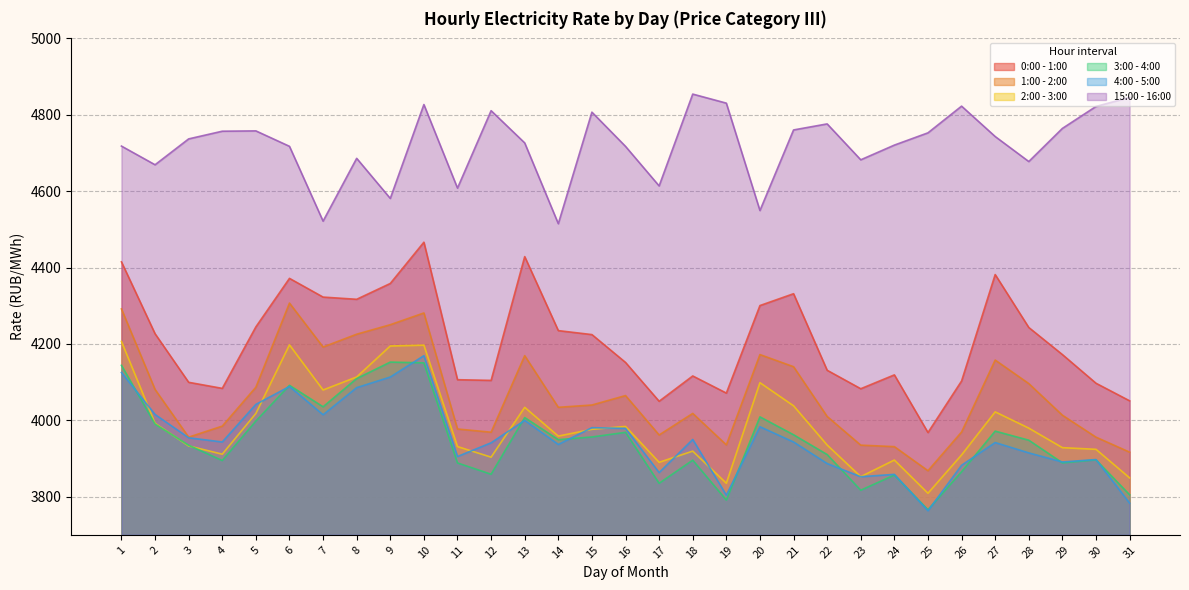

Read the 1:00 - 2:00 value at 11.

3977.1